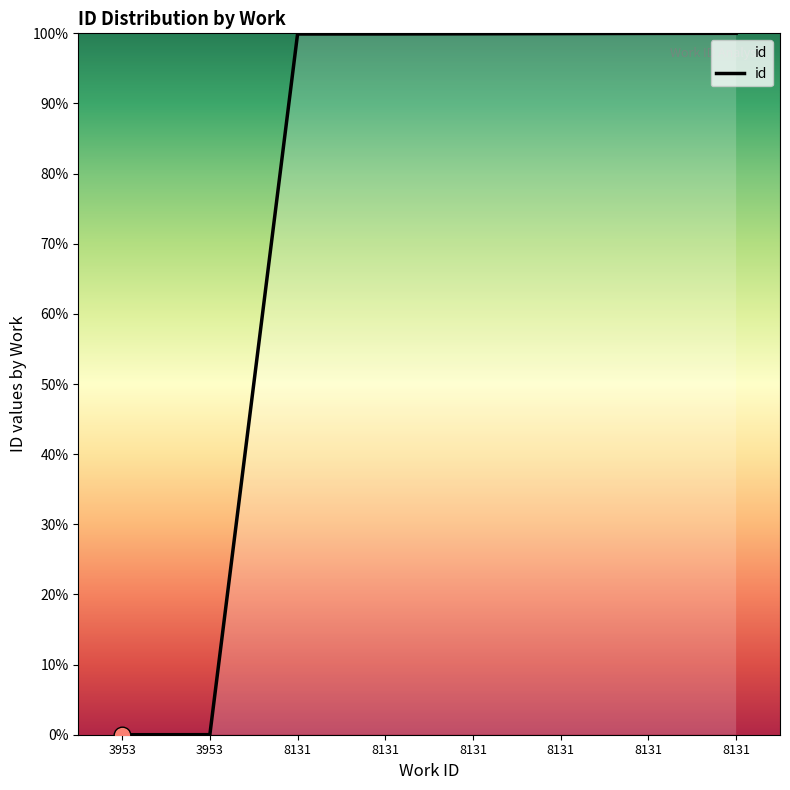

What is the value of the 8th point from the left?

99.9